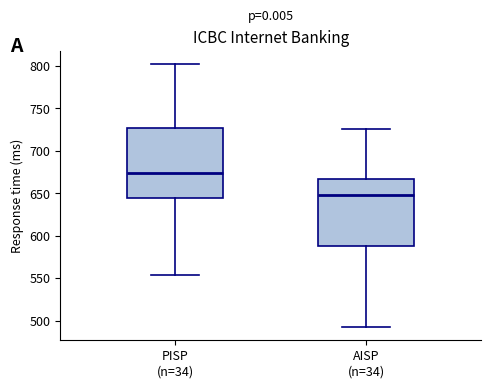

Reading left to right, transcribe this box plot: for each box, give where its median line is, the range the box spans, and where its two whiskers end, as read against the y-axis. The values are not printed on the chart, so give them approximately, as read against the axis.

PISP (n=34): median 675, box 645 to 725, whiskers 555 to 800
AISP (n=34): median 650, box 590 to 665, whiskers 490 to 725